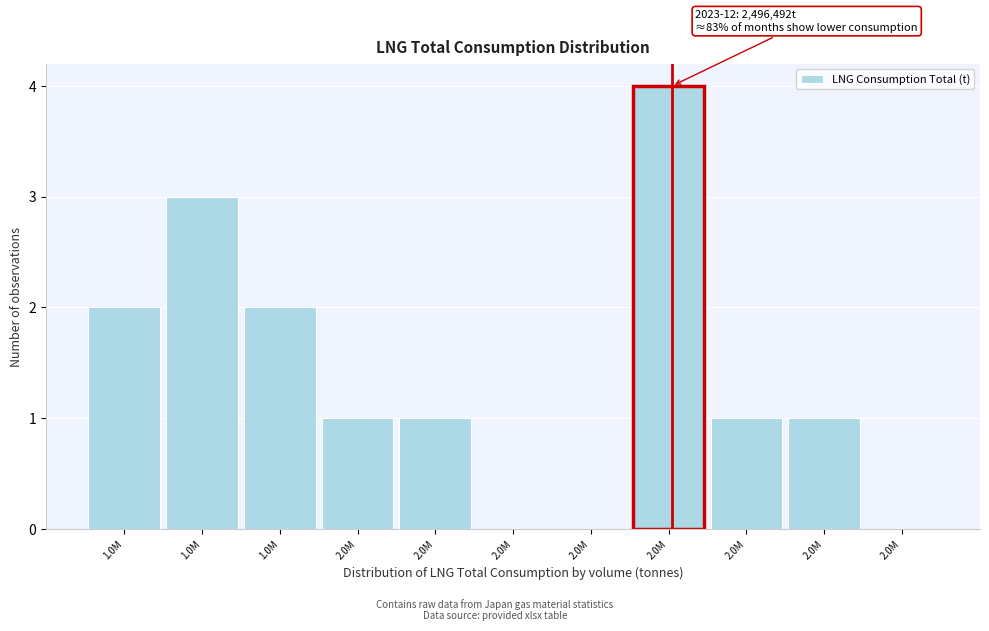

How many series are shown in this chart?

1